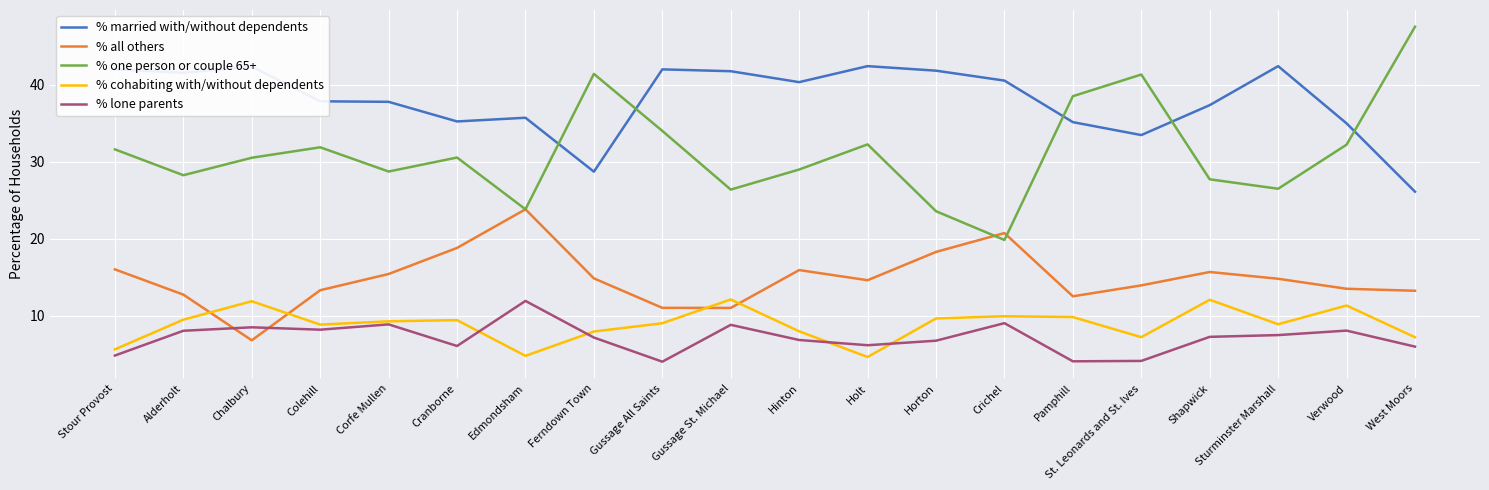

Which series has the largest range (max minus min)?

% one person or couple 65+